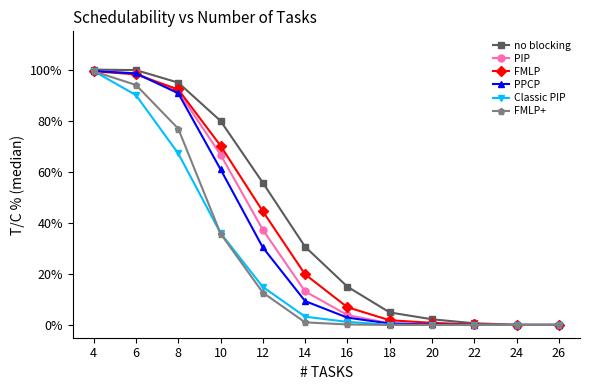

Is this an area chart (filled region under the line)?

No